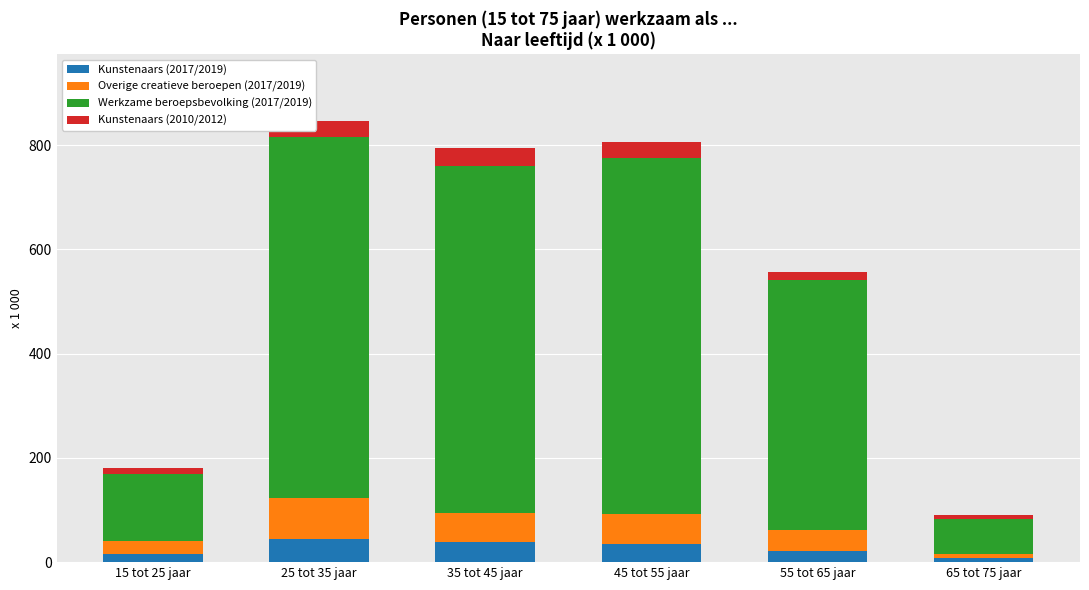

Reading left to right, what are the values for Kunstenaars (2017/2019)?

15	45	39	35	21	8